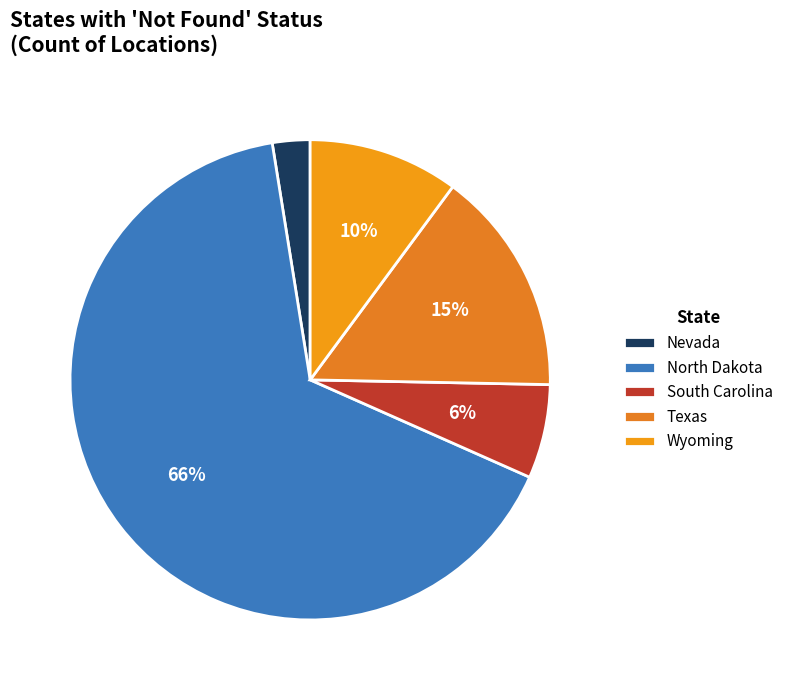

What percentage is NOT represented by Texas?

84.8%